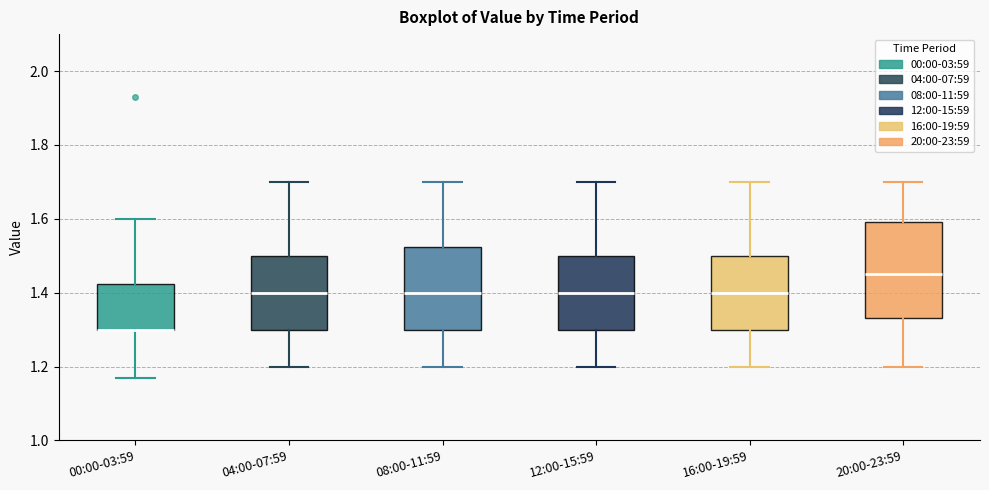

Reading left to right, transcribe this box plot: for each box, give where its median line is, the range the box spans, and where its two whiskers end, as read against the y-axis. The values are not printed on the chart, so give them approximately, as read against the axis.

00:00-03:59: median 1.30 (drawn on the box's lower edge), box 1.30 to 1.42, whiskers 1.18 to 1.60
04:00-07:59: median 1.40, box 1.30 to 1.50, whiskers 1.20 to 1.70
08:00-11:59: median 1.40, box 1.30 to 1.52, whiskers 1.20 to 1.70
12:00-15:59: median 1.40, box 1.30 to 1.50, whiskers 1.20 to 1.70
16:00-19:59: median 1.40, box 1.30 to 1.50, whiskers 1.20 to 1.70
20:00-23:59: median 1.46, box 1.34 to 1.60, whiskers 1.20 to 1.70